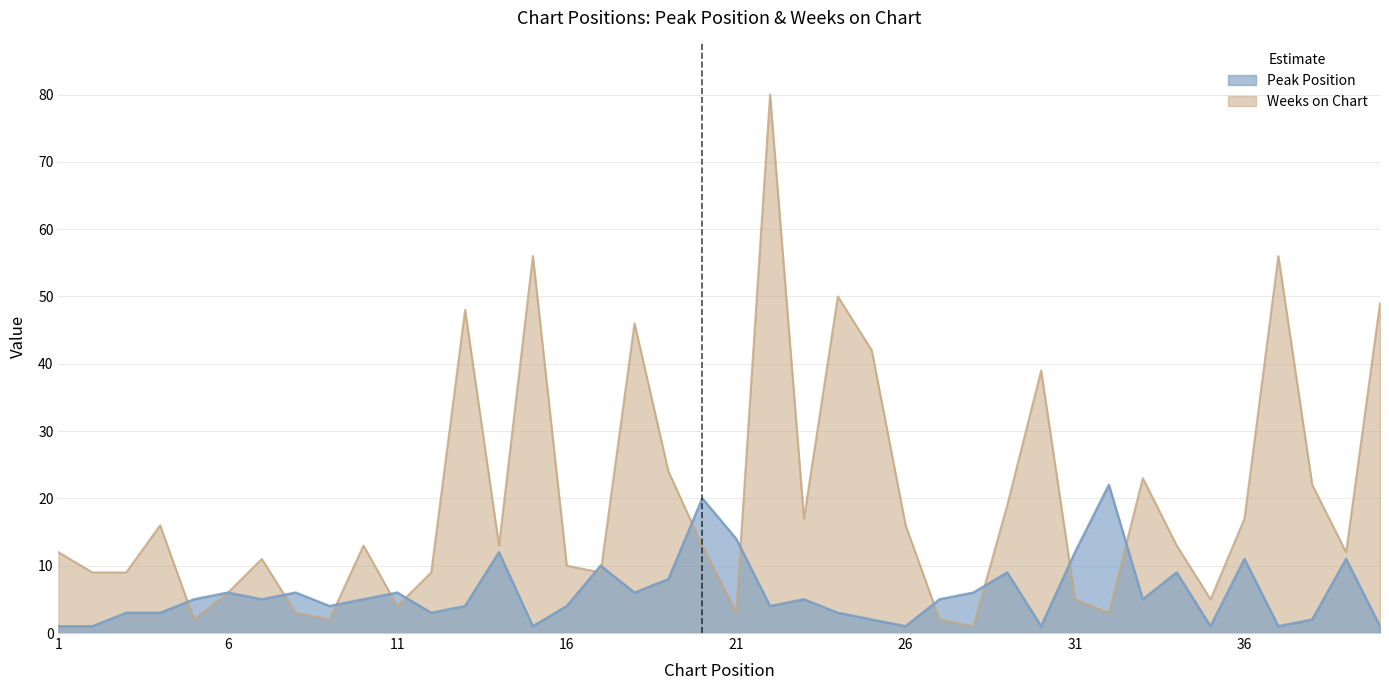

Rank the series at 10 from lowest to highest value.

Peak Position, Weeks on Chart